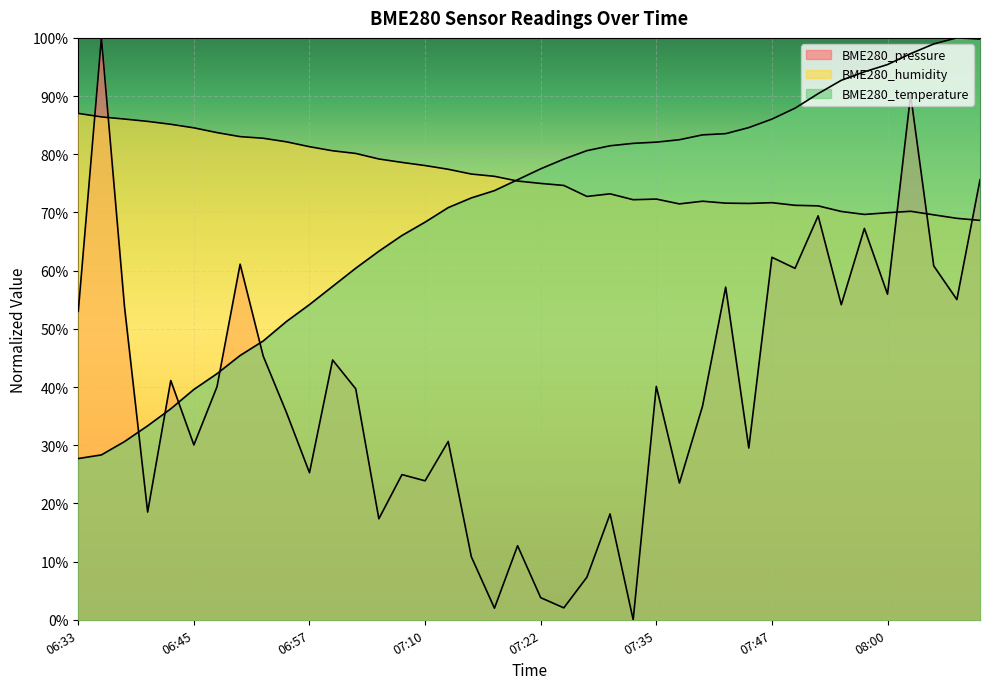

Between 07:05 and 07:45, which series saw the biggest shift?

BME280_temperature